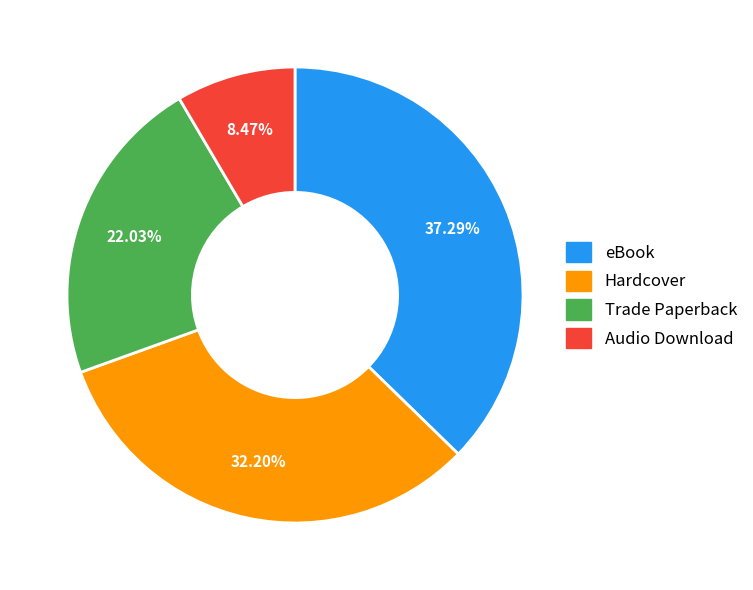

True or false: eBook accounts for 37% of the total.

True